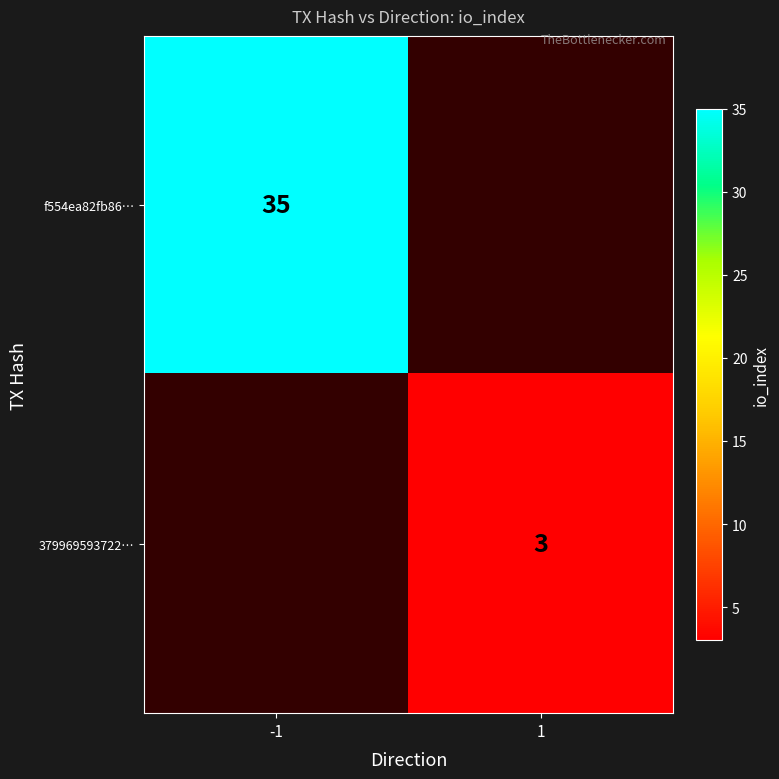

True or false: f554ea82fb86… has a value of 11.4 at -1.

False